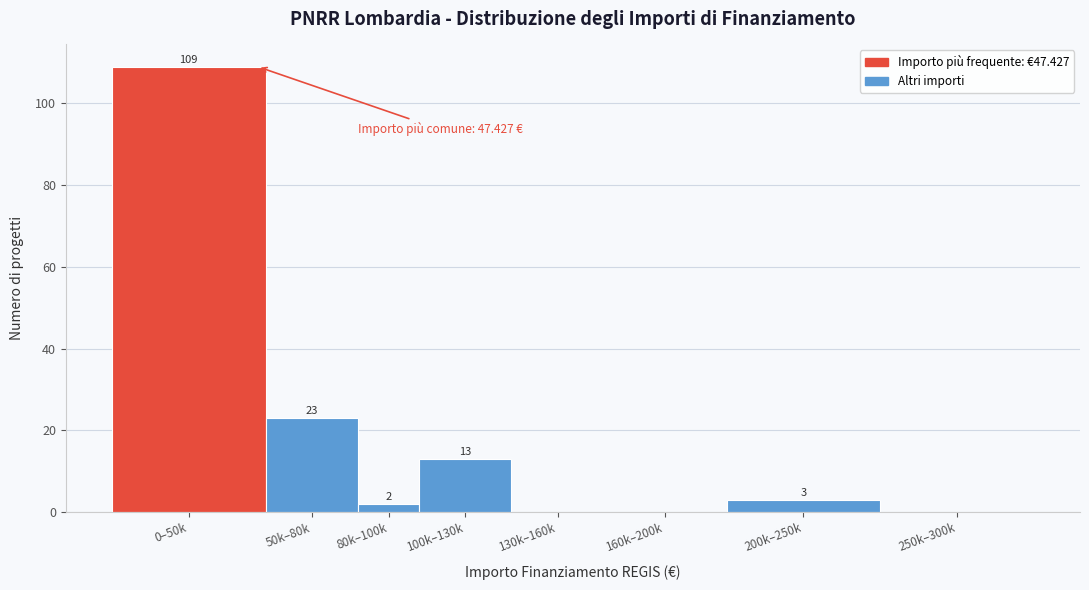

Reading left to right, what are all the values shown in this chart?

0–50k=109	50k–80k=23	80k–100k=2	100k–130k=13	130k–160k=0	160k–200k=0	200k–250k=3	250k–300k=0